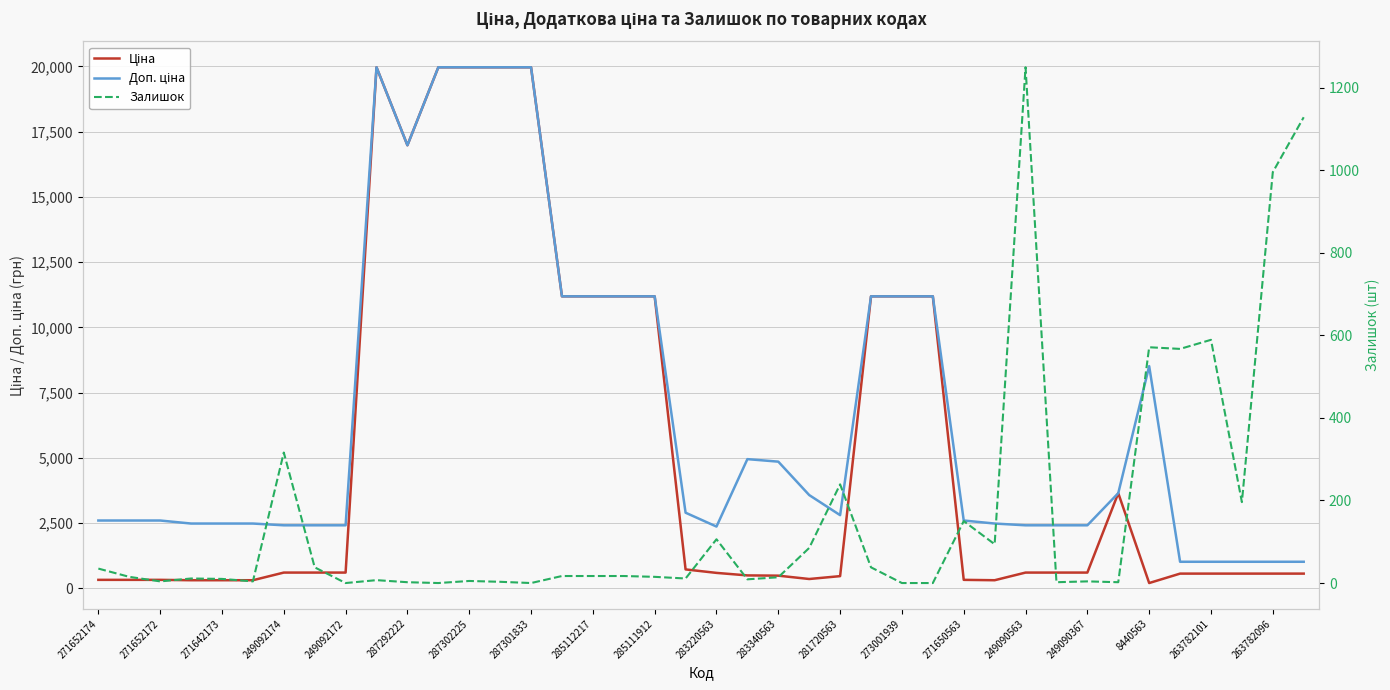

How many series are shown in this chart?

3